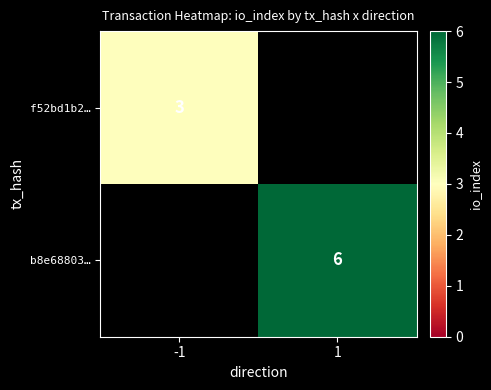

What is the minimum value shown in the chart?

3.0